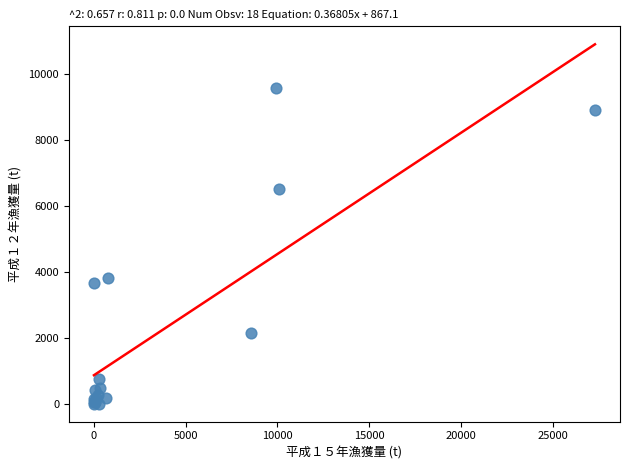

What Y value in the scatter plot is closest to 4794?

3810